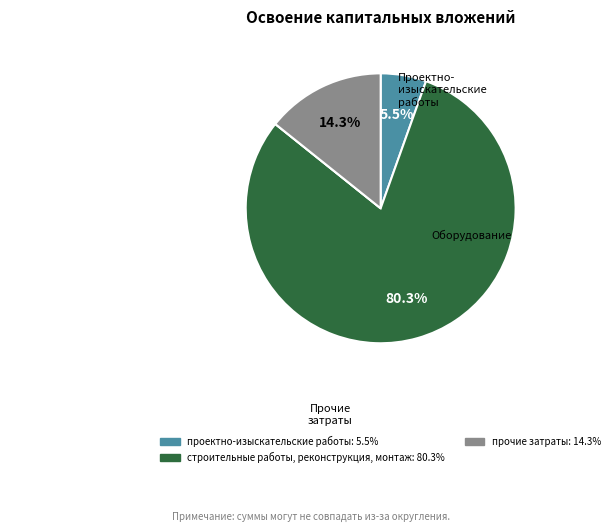

Is there a majority slice in this chart?

Yes